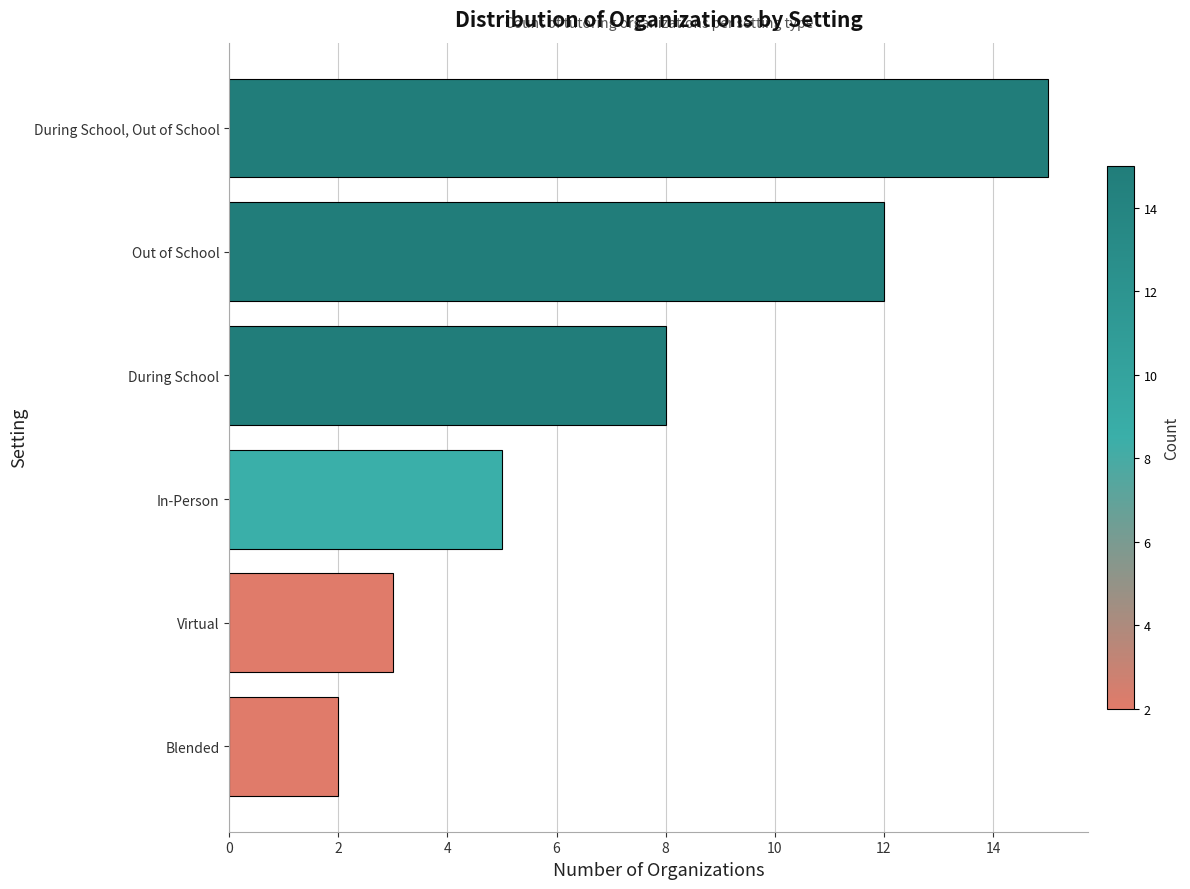

Approximately how many times larger is the value at Out of School compared to Blended?

6.0